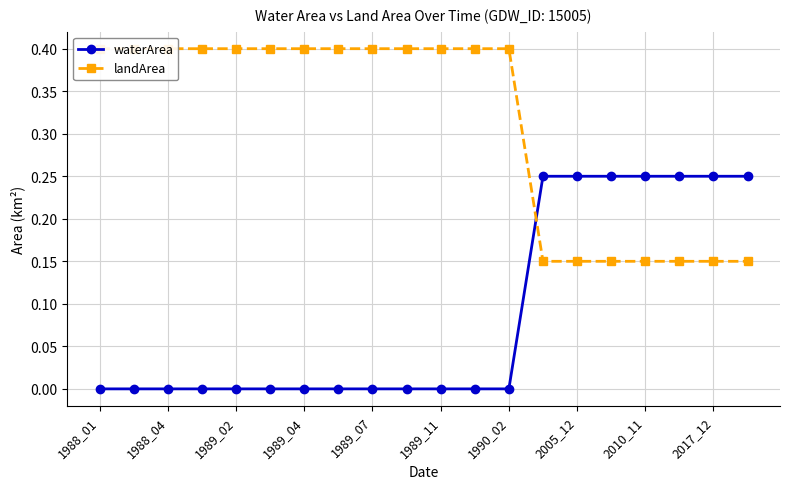

The waterArea series shows 0.0 at 1990_02. True or false?

True